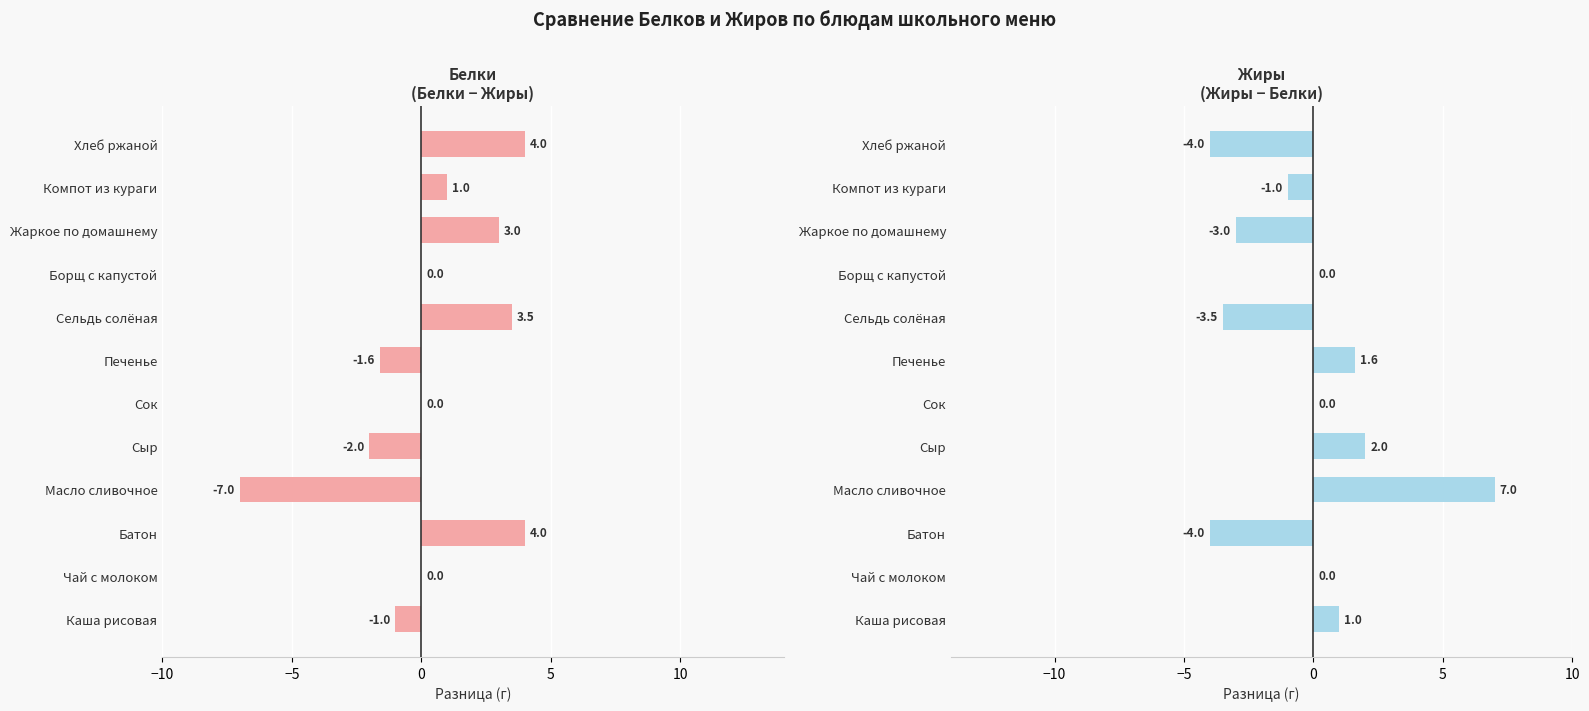

Rank the series at Сыр from lowest to highest value.

Белки − Жиры, Жиры − Белки